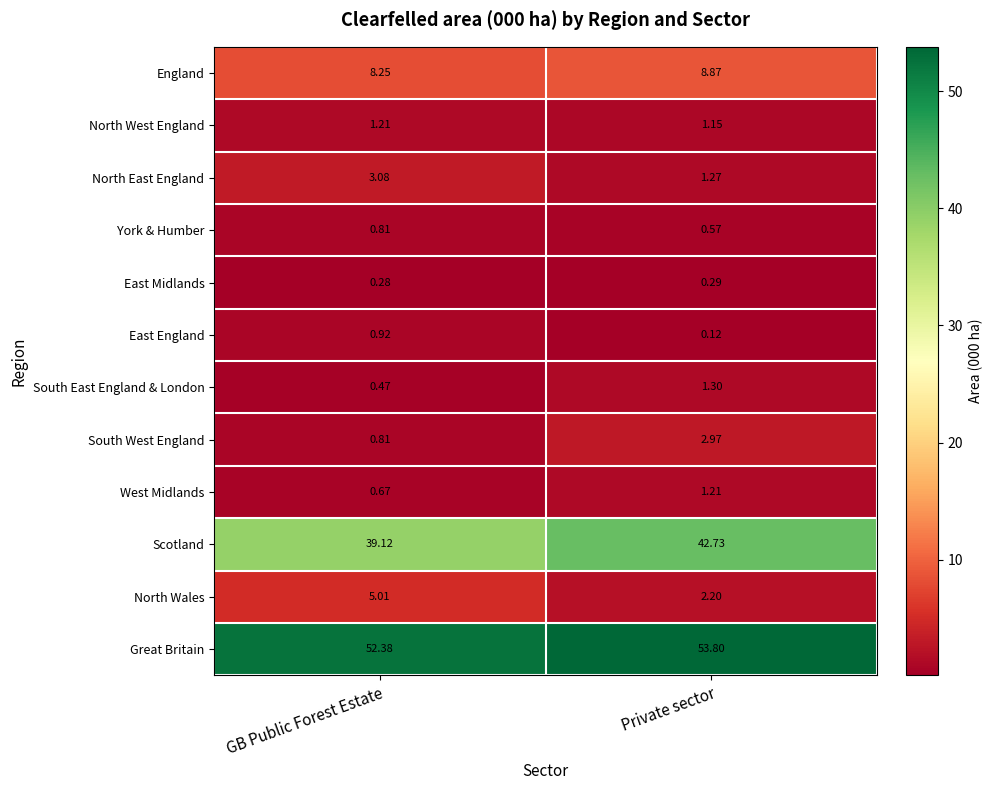

What is the spread (max minus min) of values at Private sector?

53.7